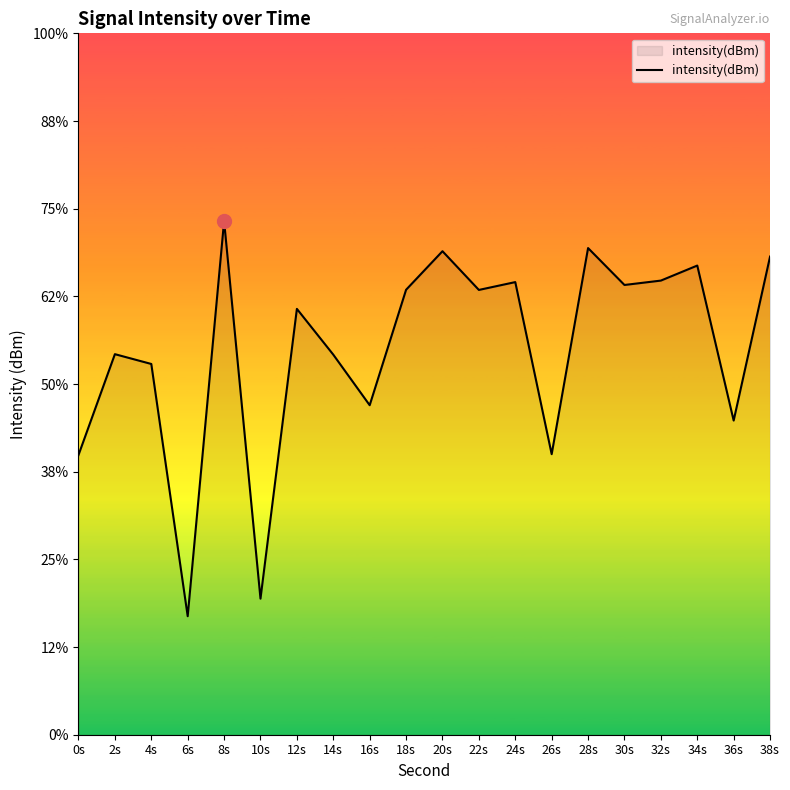

List the labels in order of value, smallest first.

6s, 10s, 0s, 26s, 36s, 16s, 4s, 14s, 2s, 12s, 22s, 18s, 30s, 24s, 32s, 34s, 38s, 20s, 28s, 8s